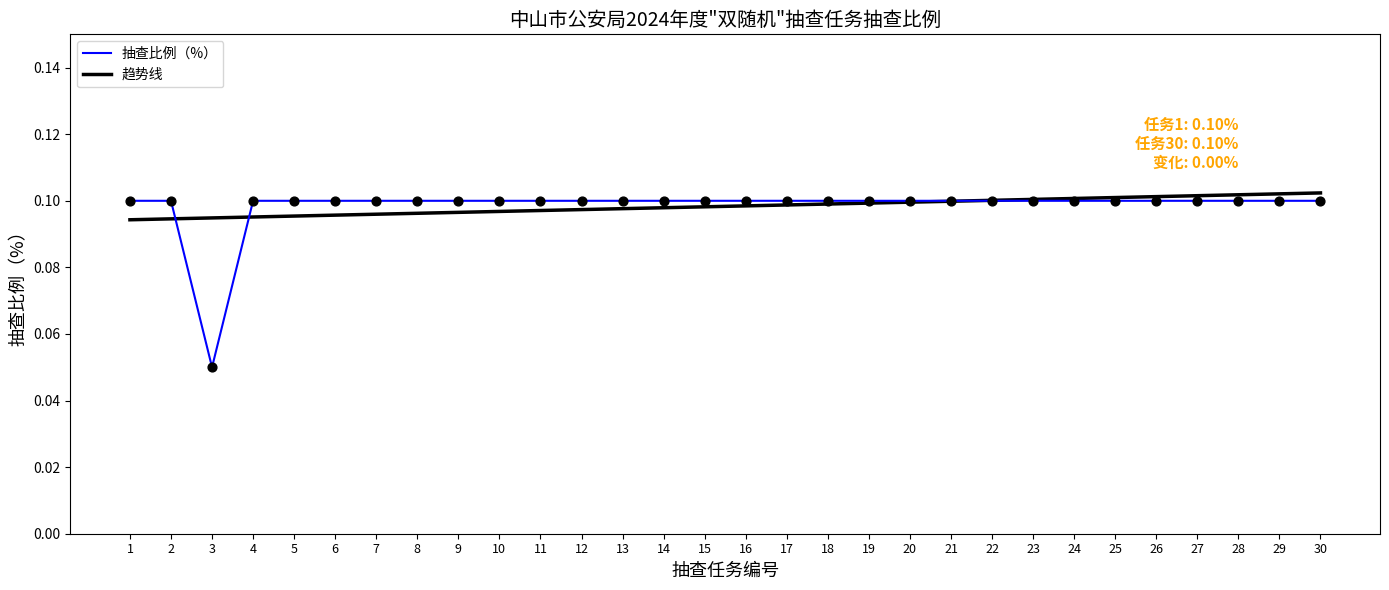

Between 20 and 27, which is larger?

20